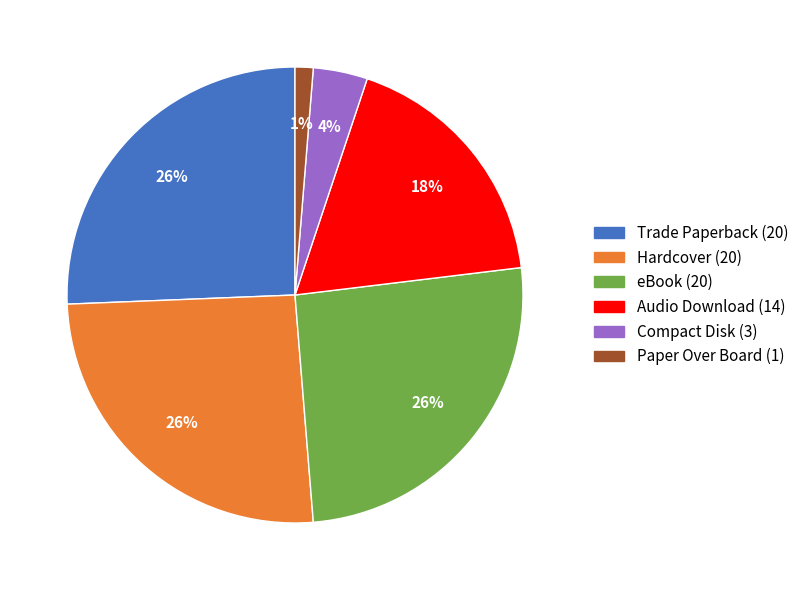

Which has a higher value, Trade Paperback or Paper Over Board?

Trade Paperback